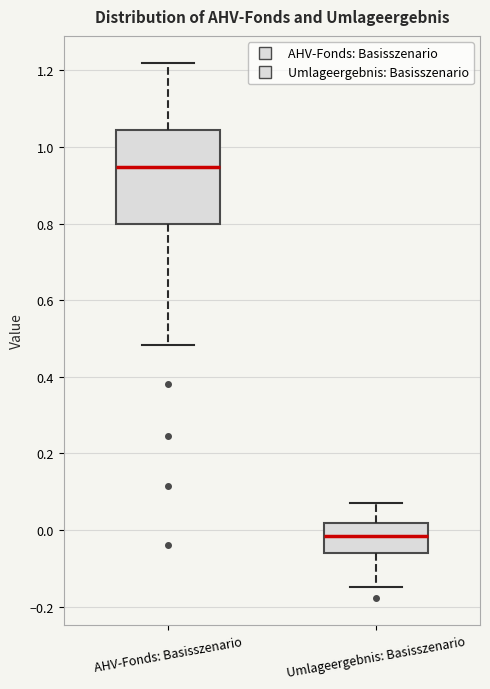

Reading left to right, read every box against the y-axis: the position of its median line, the range the box covers, and the ends of its whiskers. The values are not printed on the chart, so give them approximately, as read against the axis.

AHV-Fonds: Basisszenario: median 0.94, box 0.80 to 1.04, whiskers 0.48 to 1.22
Umlageergebnis: Basisszenario: median -0.02, box -0.06 to 0.02, whiskers -0.16 to 0.08